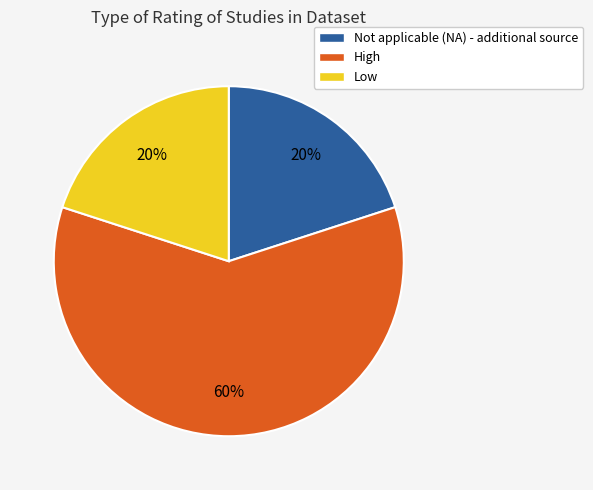

Count the number of slices in the pie.

3